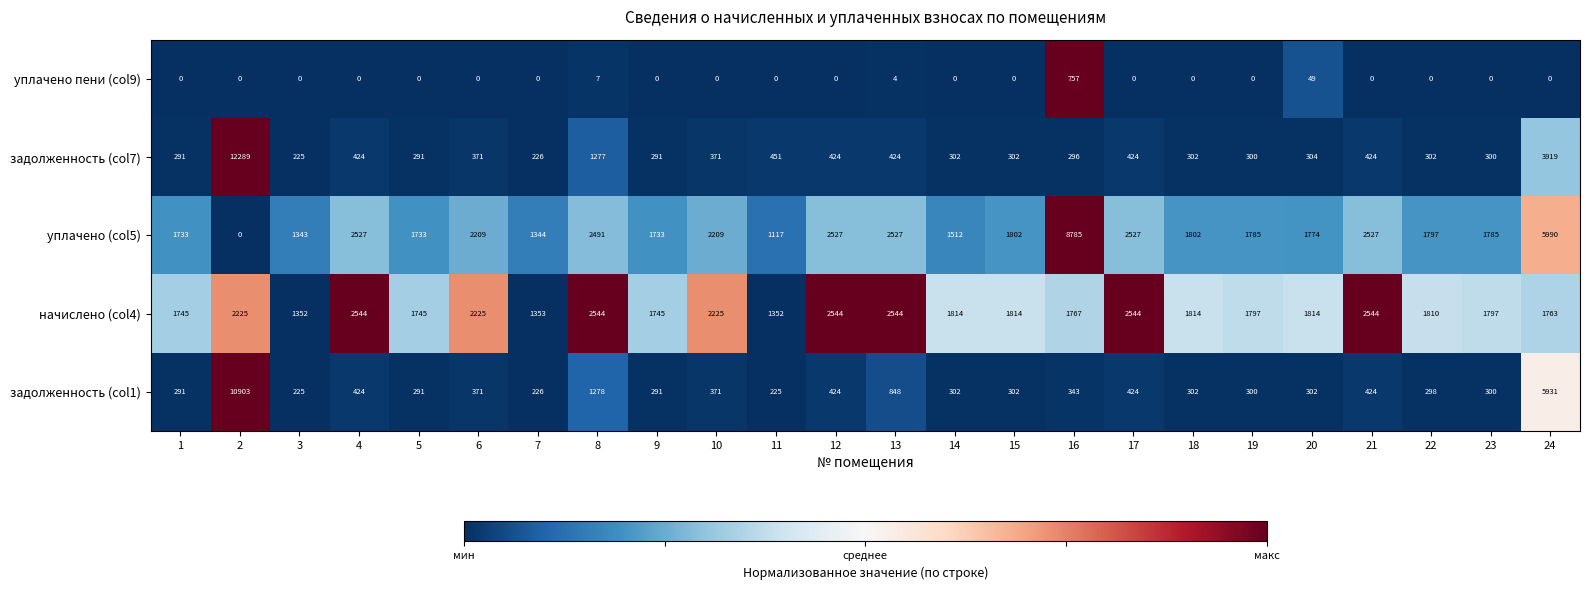

Which label corresponds to the largest value in the chart?

2